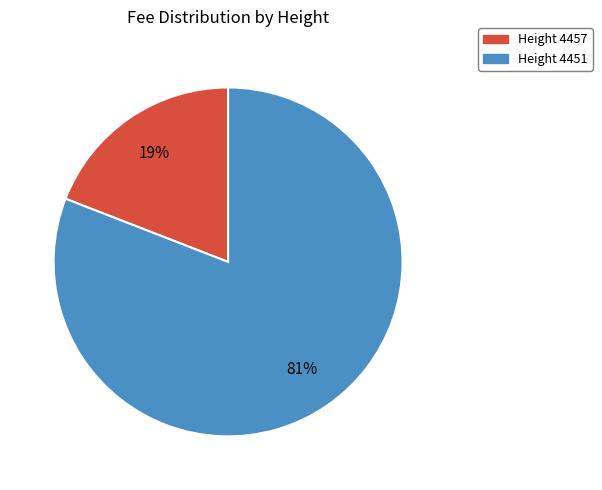

What percentage is the Height 4451 slice, to the nearest percent?

81%